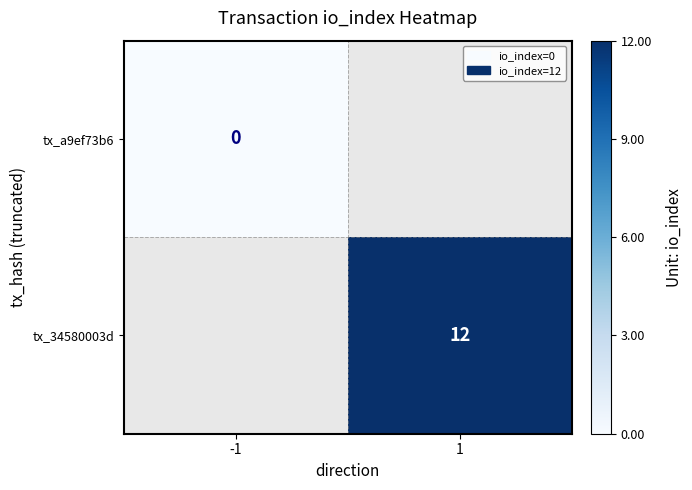

What is the greatest value displayed?

12.0